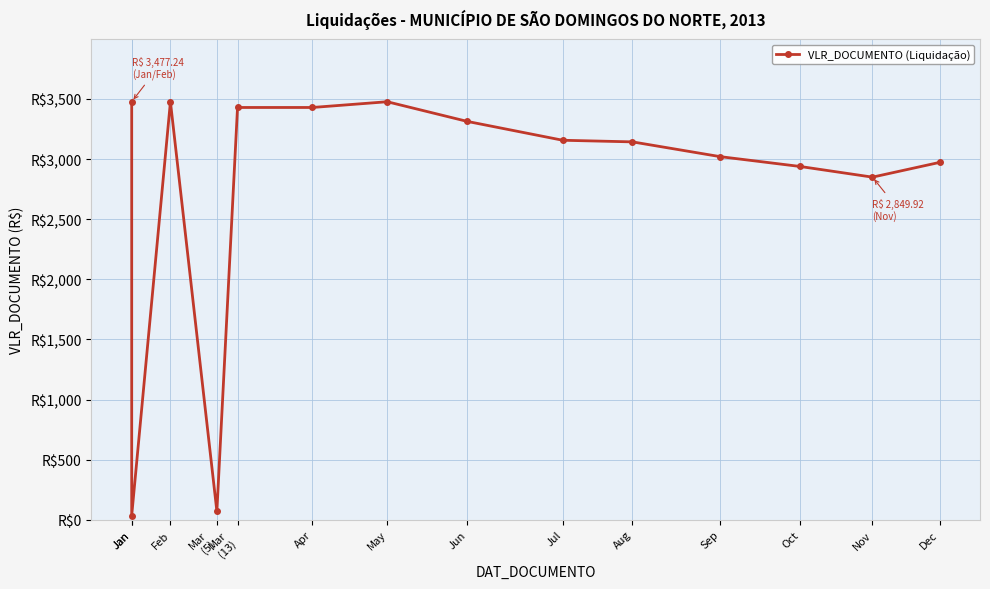

At which label does the data first exceed 3156?

Jan